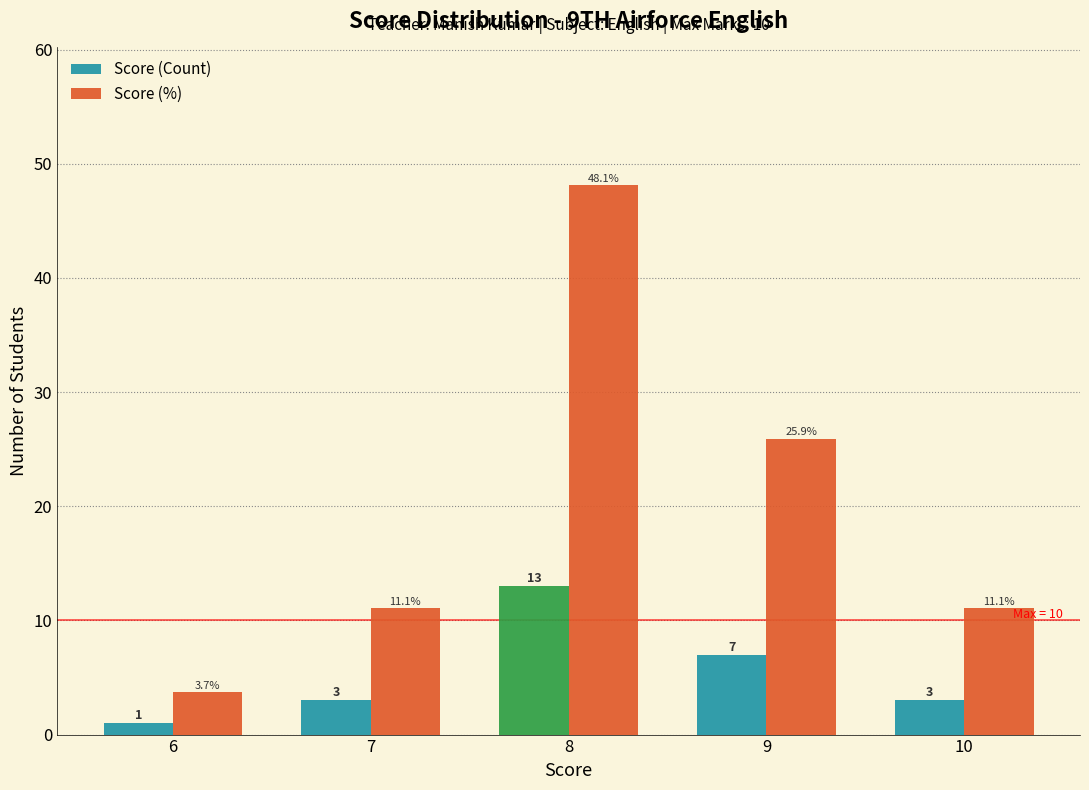

Which series has the largest total across all categories?

Score (%)